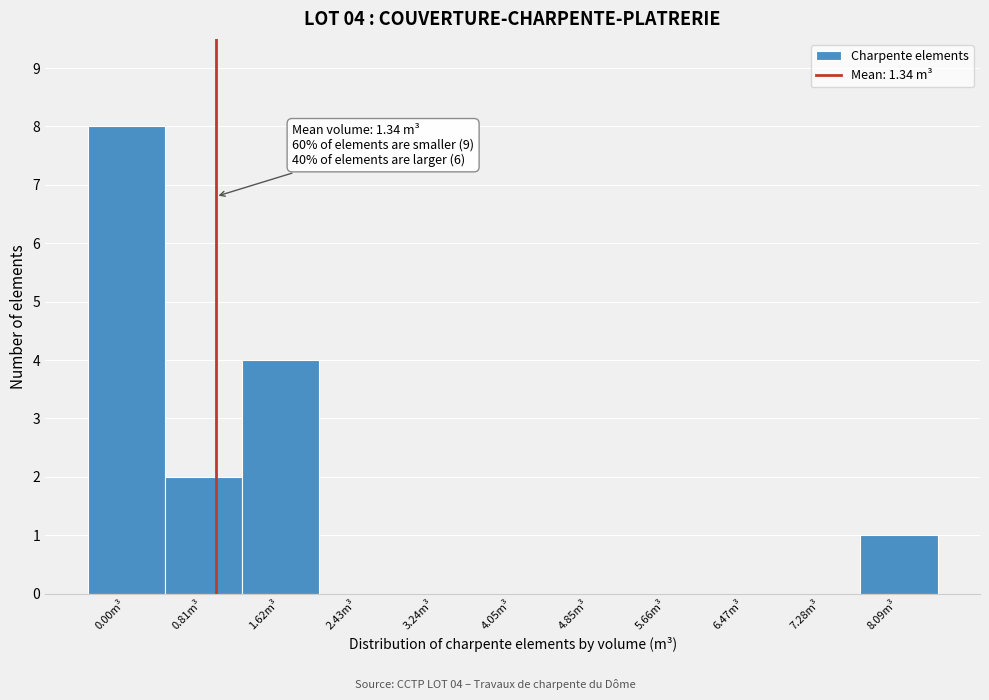

Reading right to left, extract all data points from this chart.

8.09m³=1	7.28m³=0	6.47m³=0	5.66m³=0	4.85m³=0	4.05m³=0	3.24m³=0	2.43m³=0	1.62m³=4	0.81m³=2	0.00m³=8